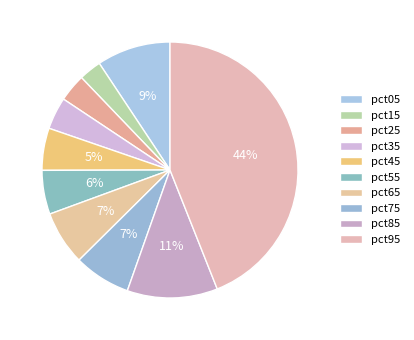

How many slices are in this pie chart?

10